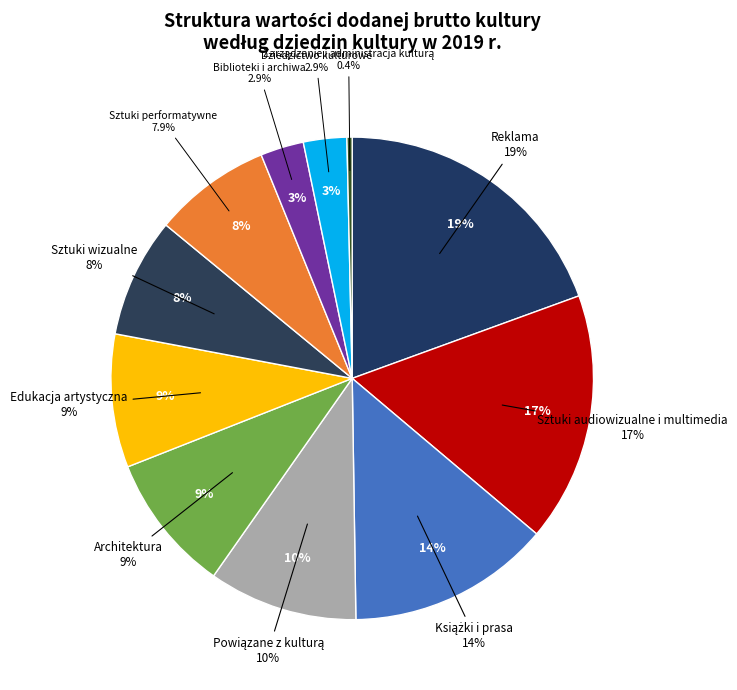

How much of the chart is everything except Dziedzictwo kulturowe?

97.1%